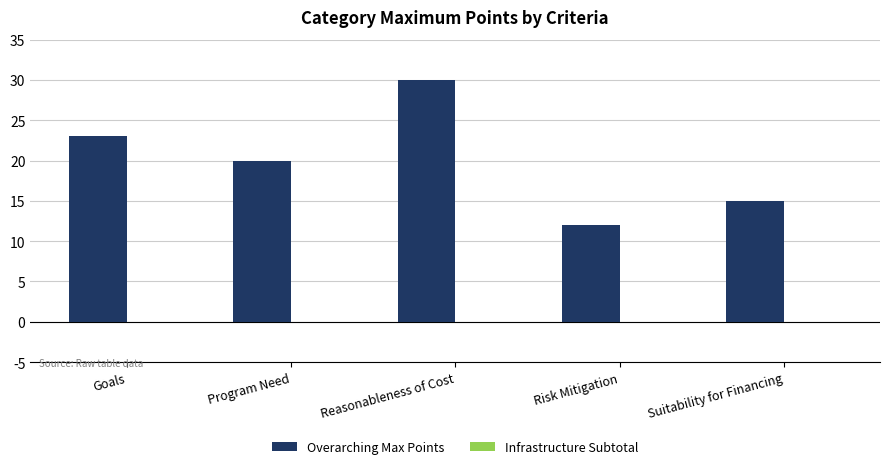

What is the difference between the second highest and minimum values?

11